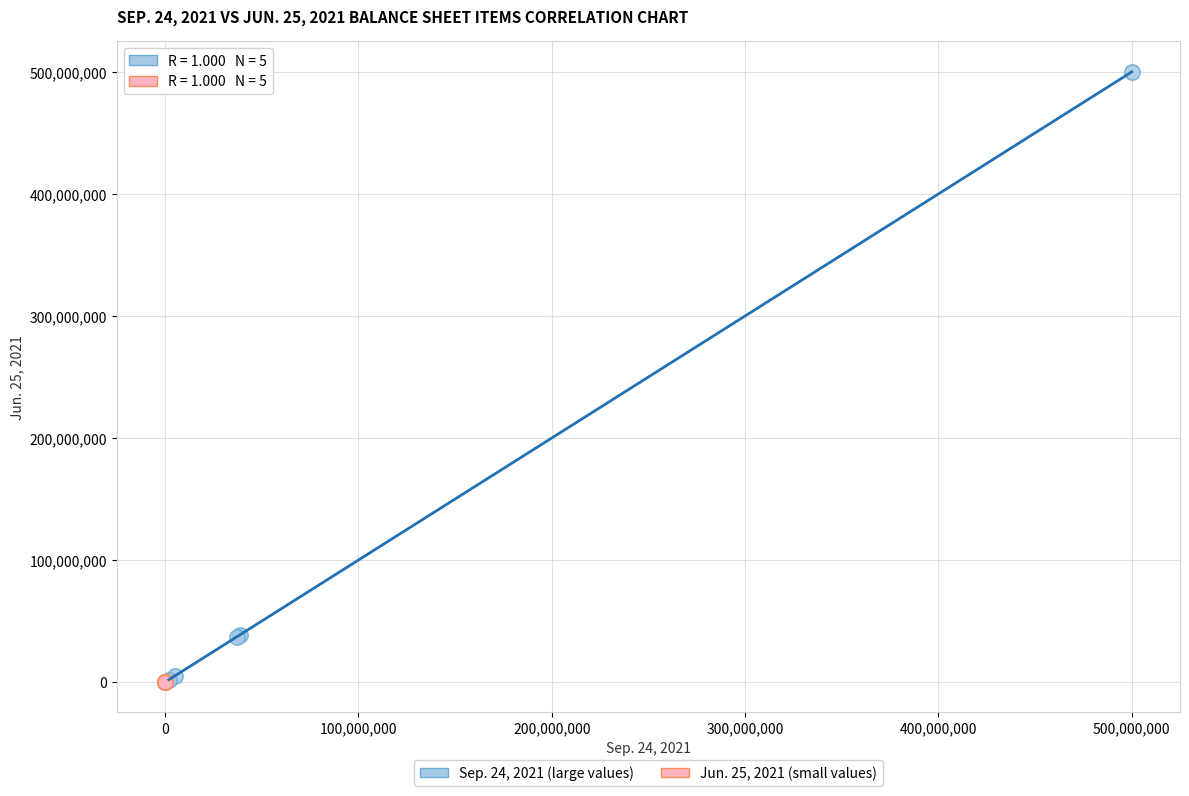

Which series reaches the maximum Y coordinate?

Sep. 24, 2021 (large values)